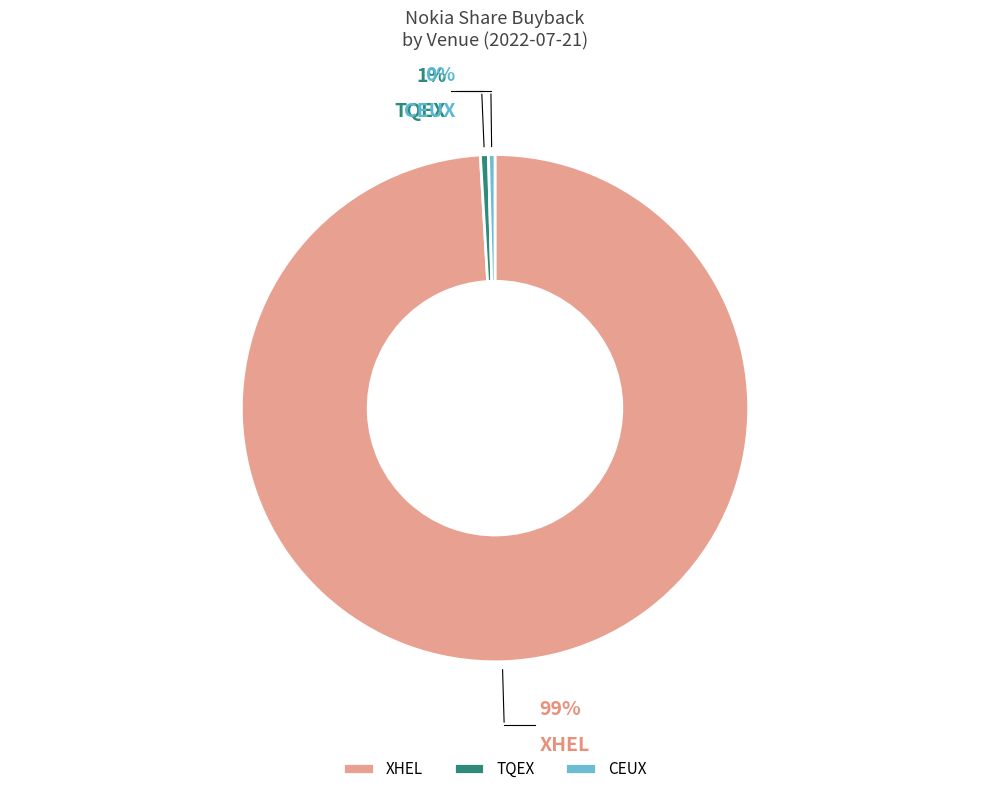

Does XHEL account for over 50% of the chart?

Yes